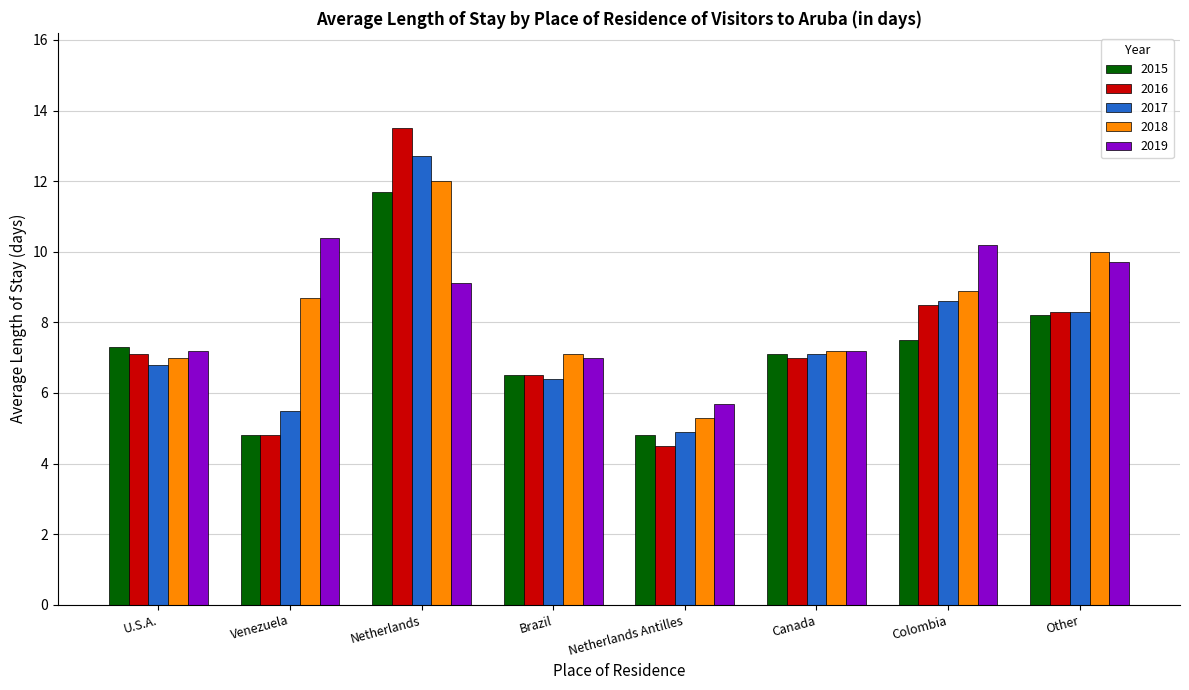

The 2018 series shows 7.1 at Brazil. True or false?

True